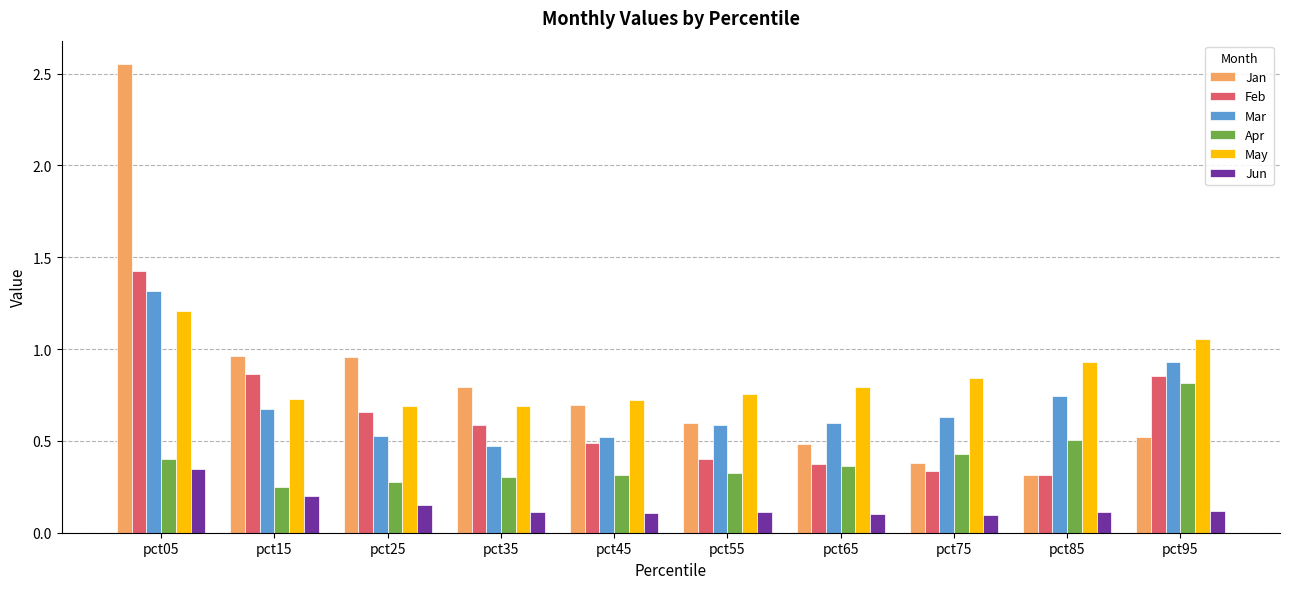

How many Jun values are between 0 and 1?

10